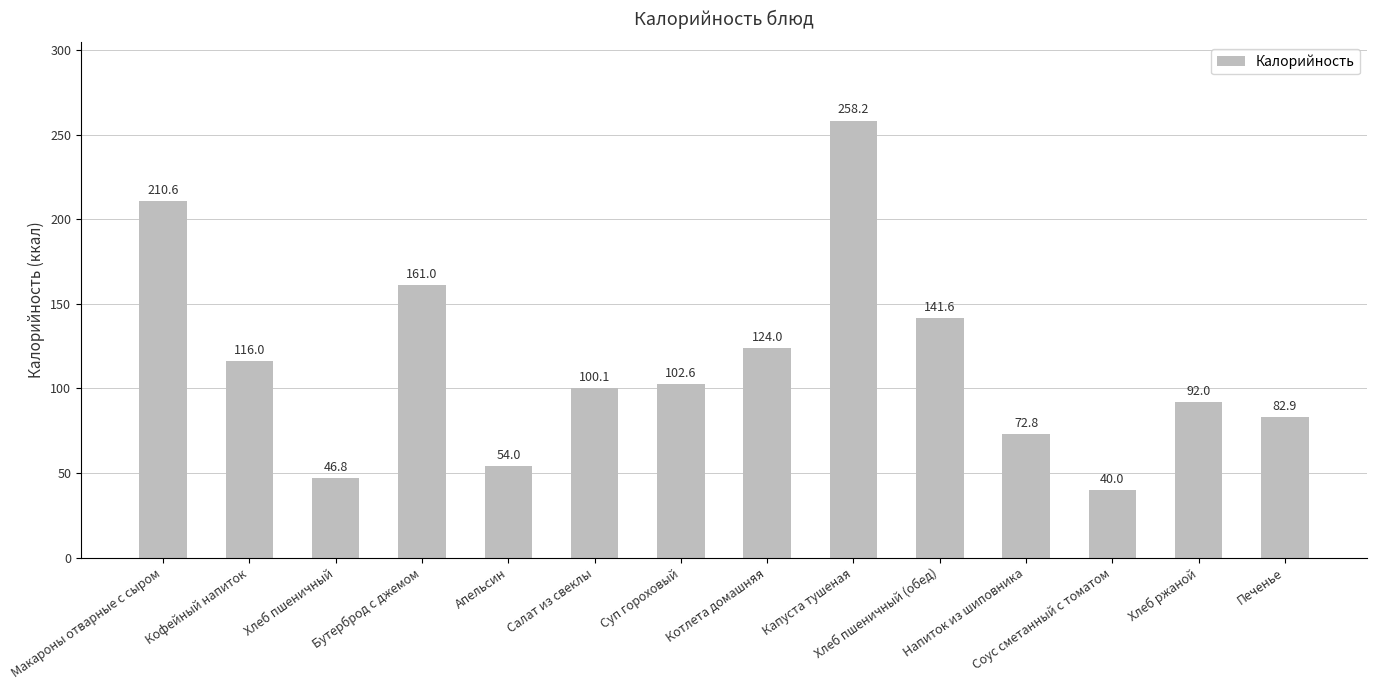

What is the value of the 5th bar from the left?

54.0